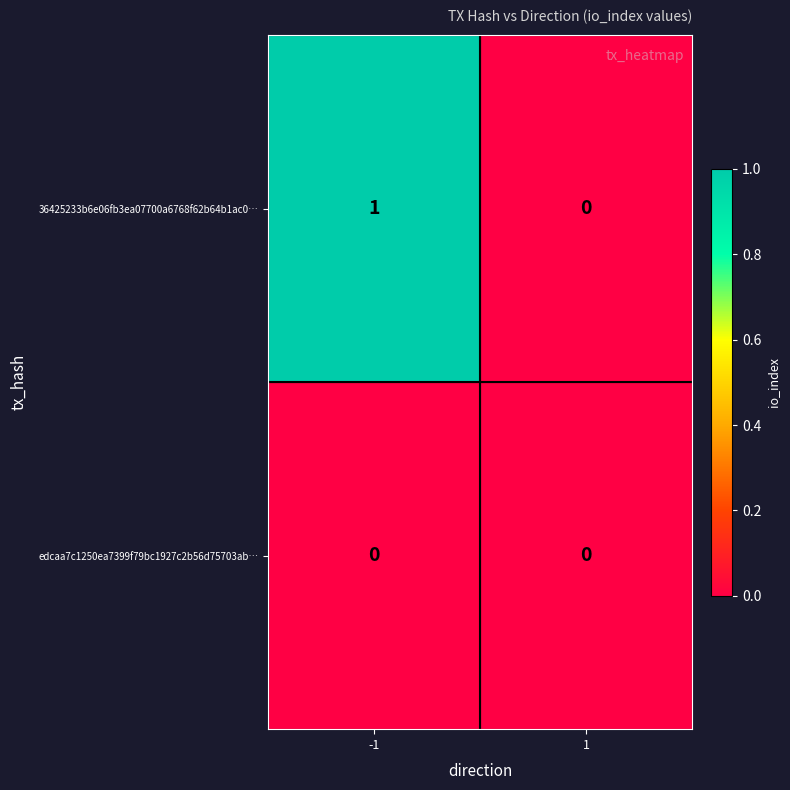

How many data points does each series have?

2